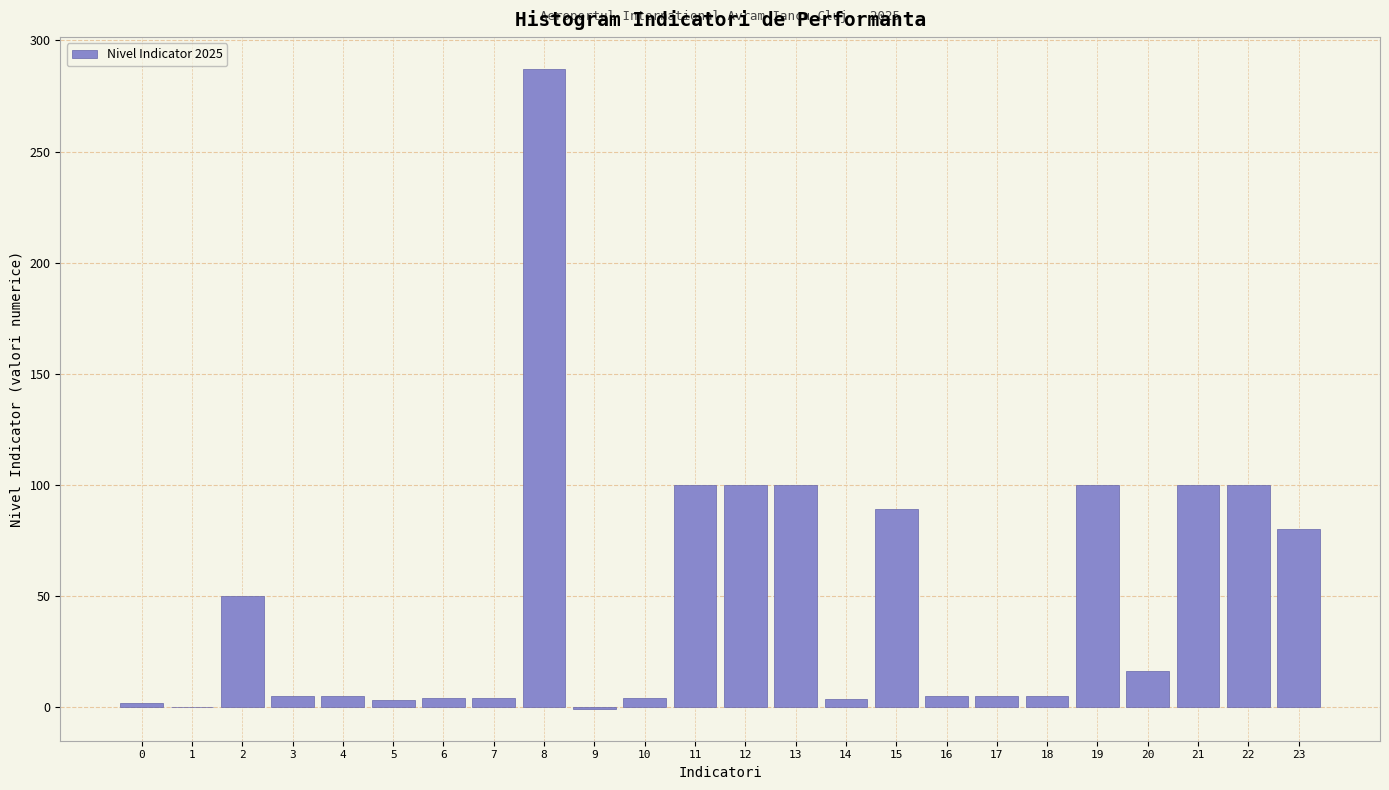

What is the greatest value displayed?

287.1